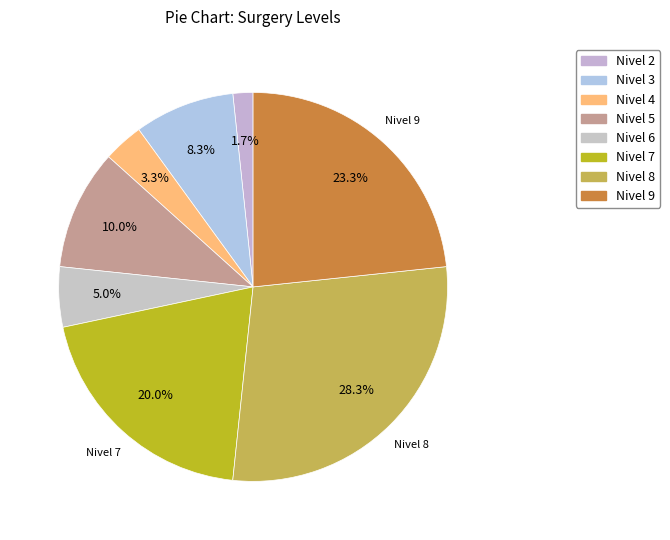

Is Nivel 9 the majority of the pie?

No